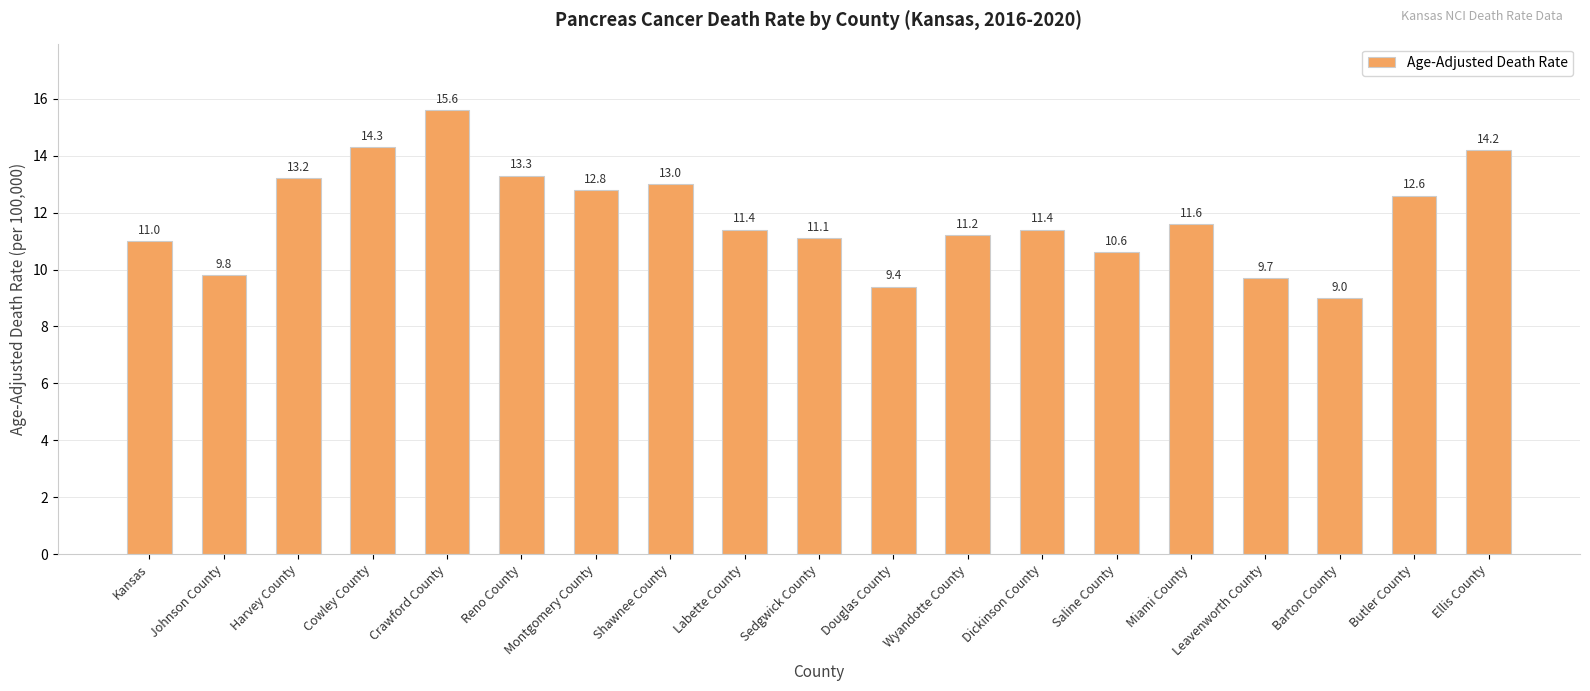

At which label is the value closest to 12?

Miami County